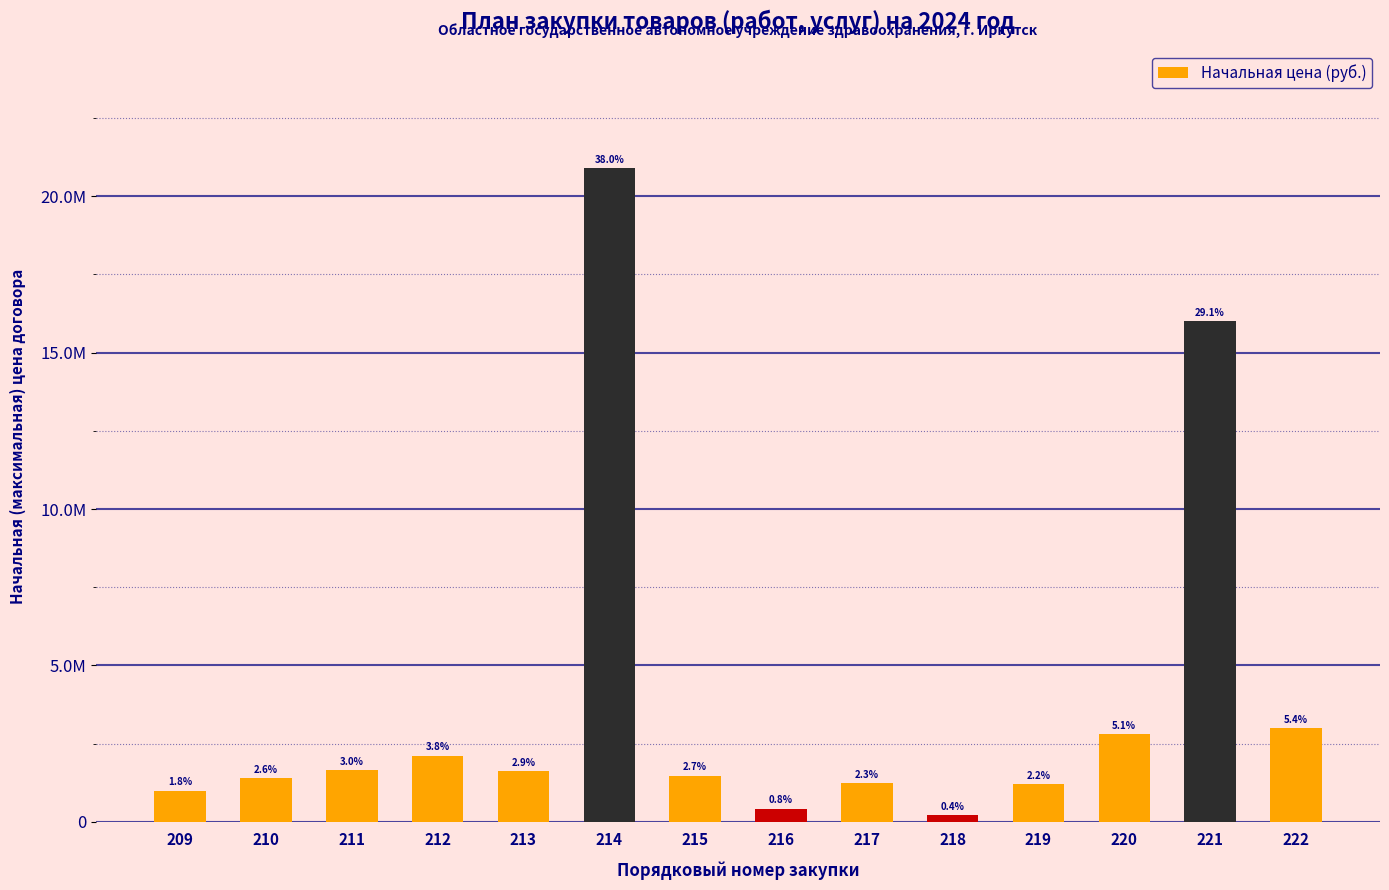

Rank the categories by value from highest to lowest.

214, 221, 222, 220, 212, 211, 213, 215, 210, 217, 219, 209, 216, 218